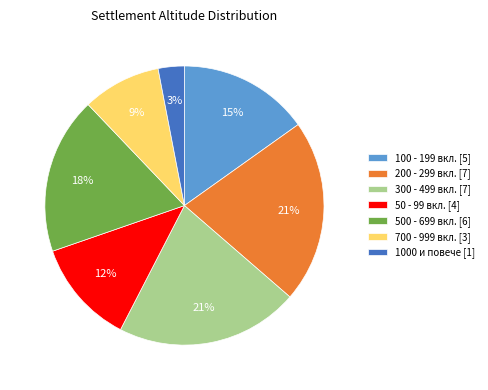

The 700 - 999 вкл. [3] slice represents 1% of the pie. True or false?

False